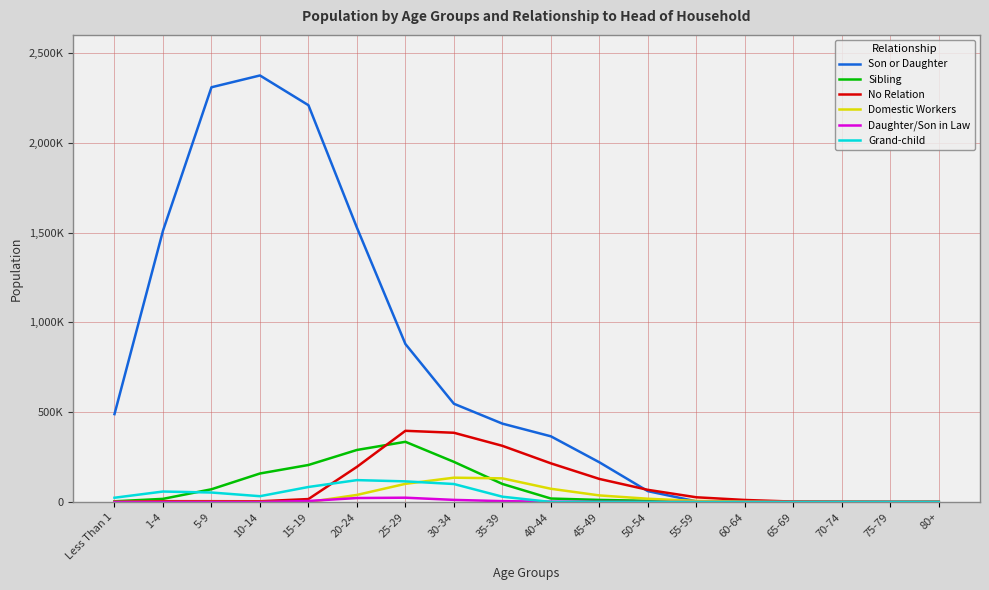

Does the chart have visible grid lines?

Yes